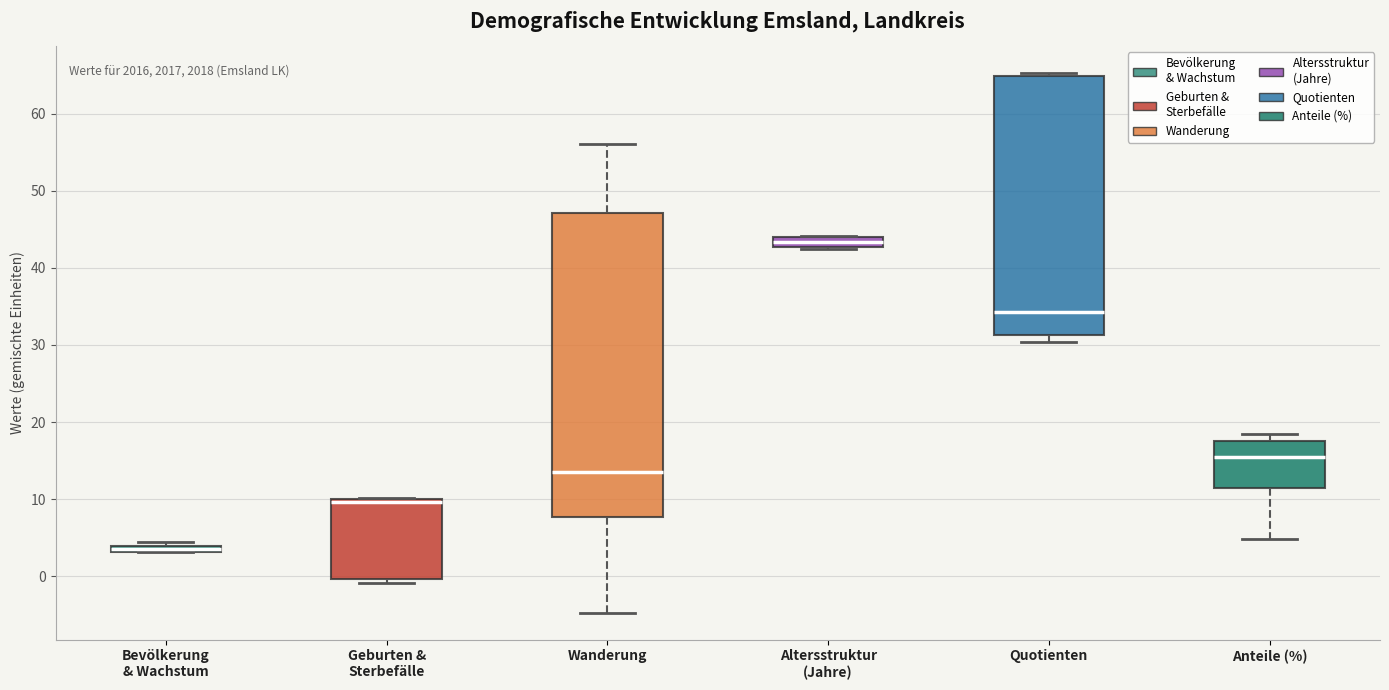

Comparing the boxes themselves (not the whiskers), which one is the tallest?

Wanderung